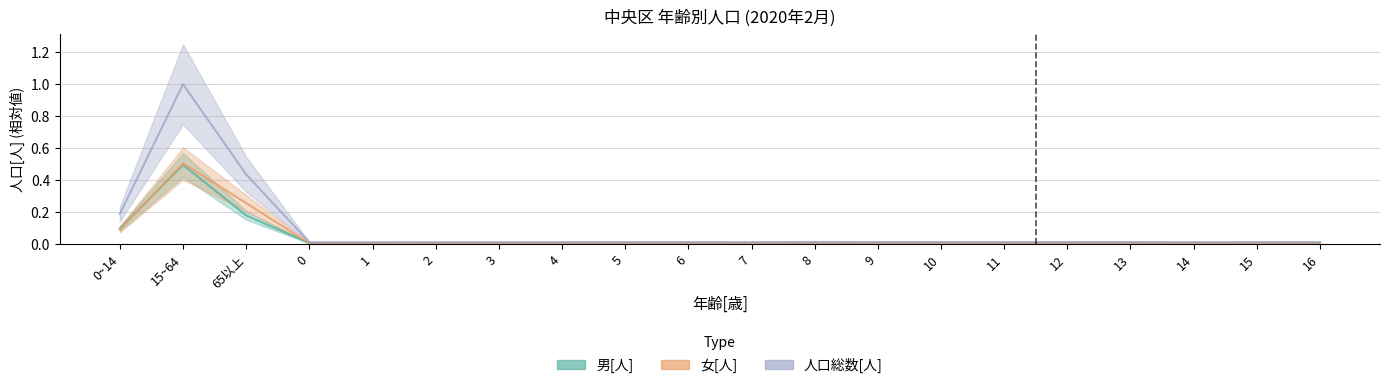

Reading right to left, transcribe all the data shown in this chart.

男[人]: 0.0	0.0	0.0	0.0	0.0	0.0	0.0	0.0	0.0	0.0	0.0	0.0	0.0	0.0	0.0	0.0	0.0	0.2	0.5	0.1
女[人]: 0.0	0.0	0.0	0.0	0.0	0.0	0.0	0.0	0.0	0.0	0.0	0.0	0.0	0.0	0.0	0.0	0.0	0.3	0.5	0.1
人口総数[人]: 0.0	0.0	0.0	0.0	0.0	0.0	0.0	0.0	0.0	0.0	0.0	0.0	0.0	0.0	0.0	0.0	0.0	0.4	1.0	0.2